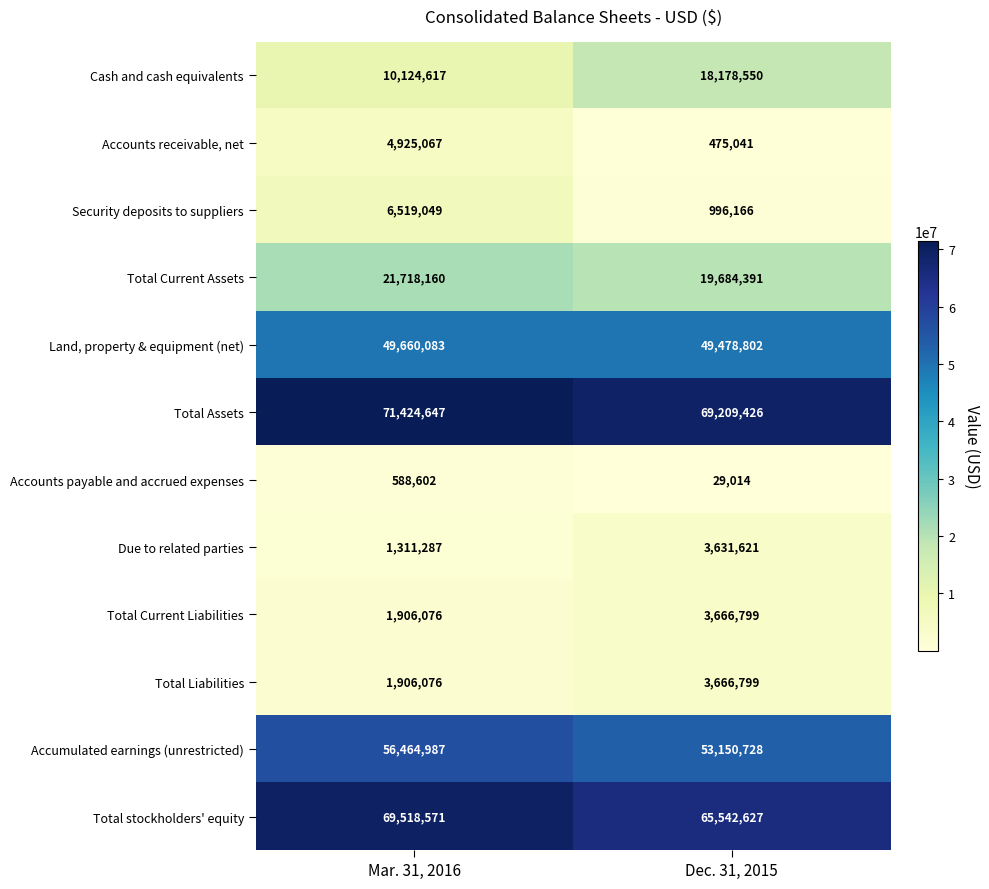

Which series changed the most between Mar. 31, 2016 and Dec. 31, 2015?

Cash and cash equivalents